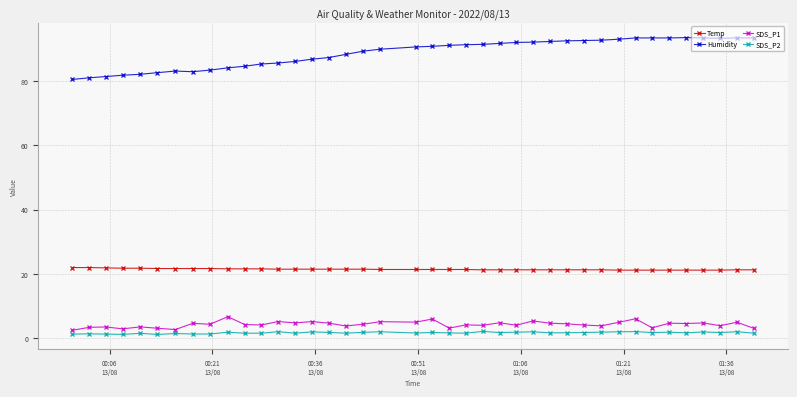

Count the number of data series in this chart.

4